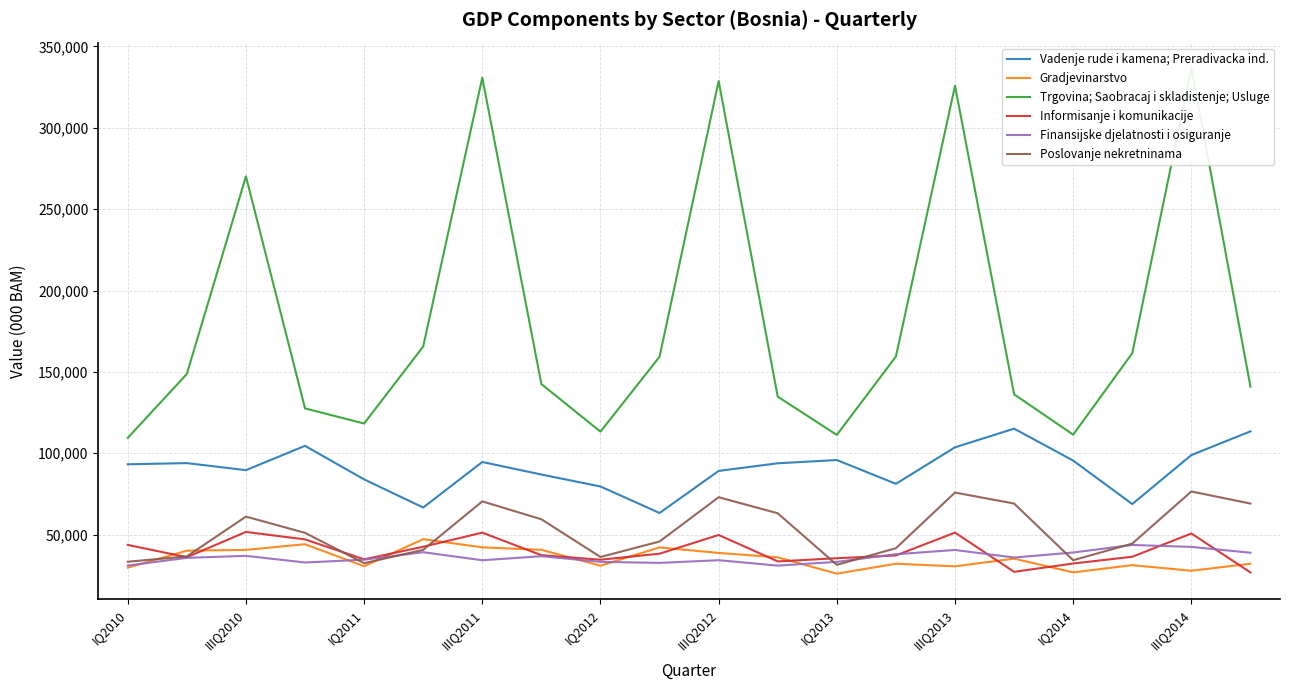

How many data points in Trgovina; Saobracaj i skladistenje; Usluge are above 148717?

9